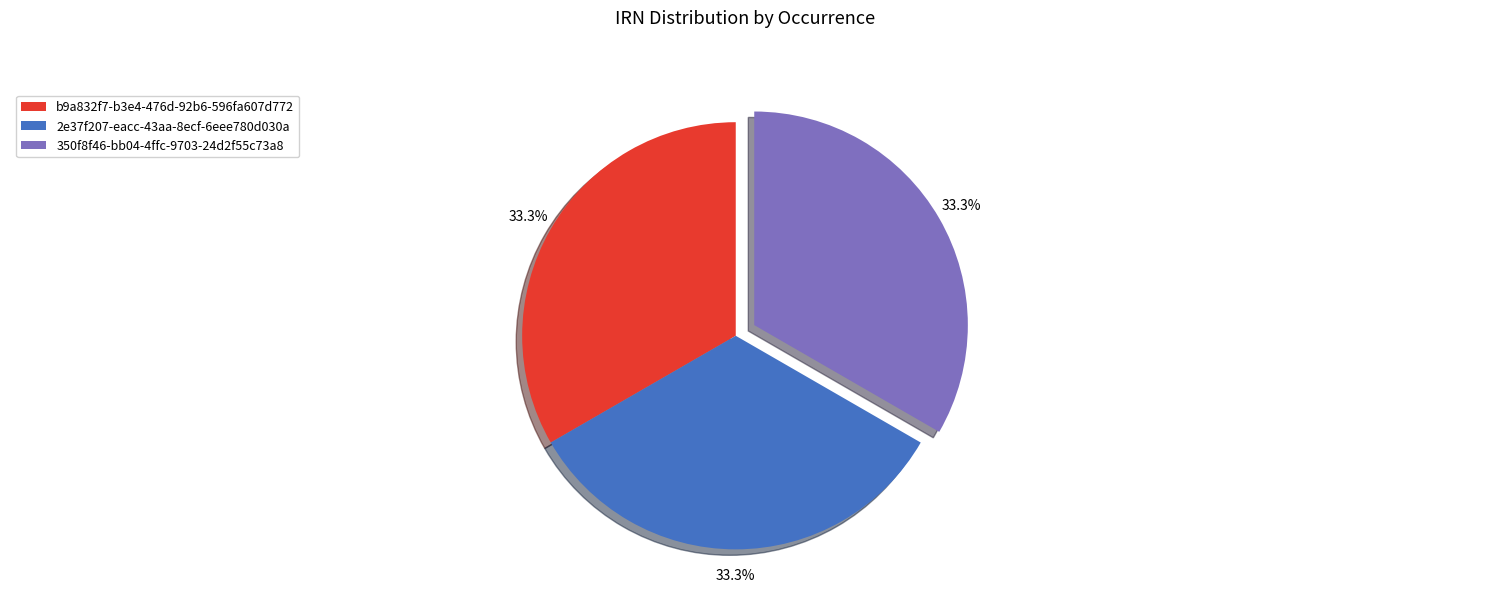

Count the number of slices in the pie.

3